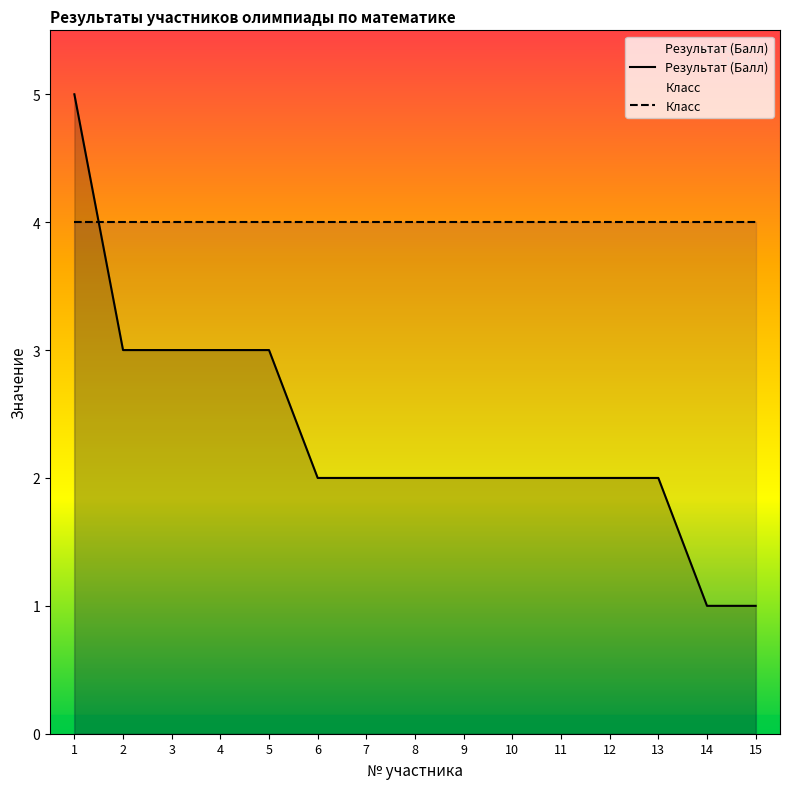

Does the chart display data point markers on the line(s)?

No